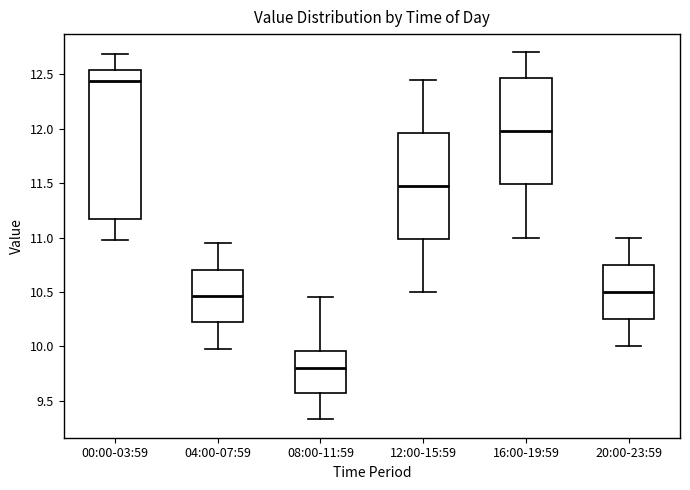

Where is the lower edge of the box for 04:00-07:59 on the y-axis? The values are not printed on the chart, so give them approximately, as read against the axis.

10.20